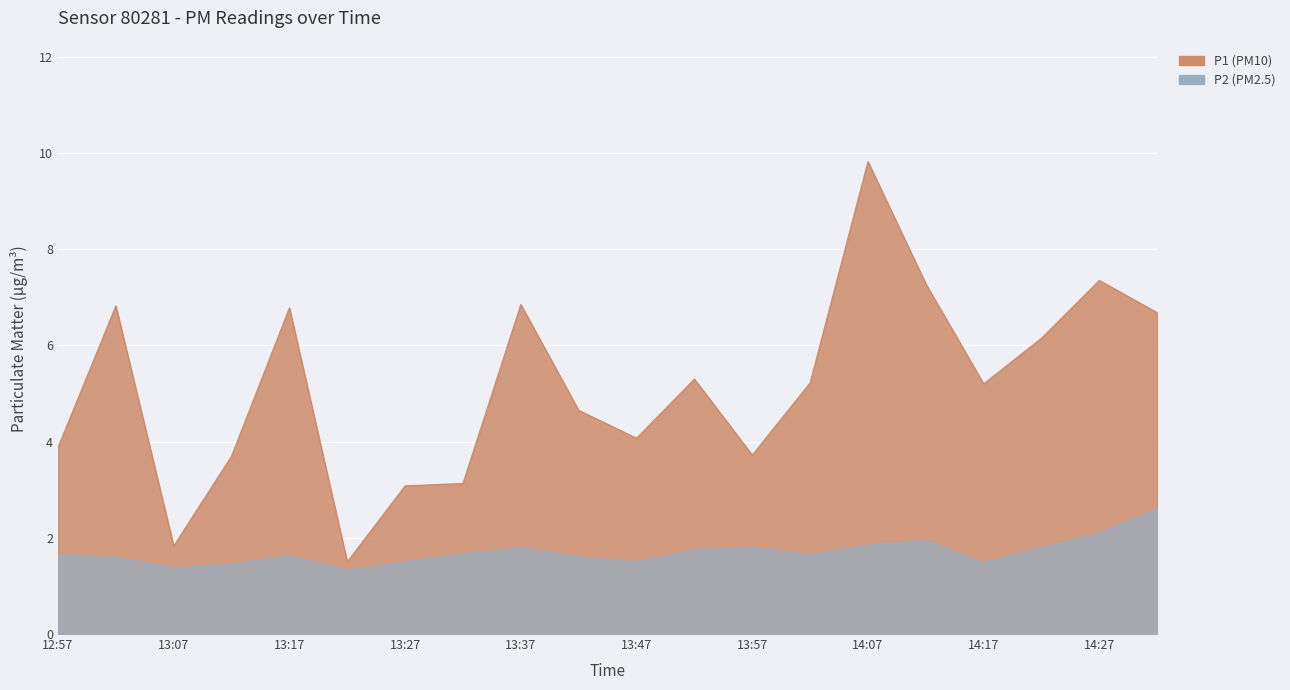

True or false: P1 has more than 1 interior local peaks.

True